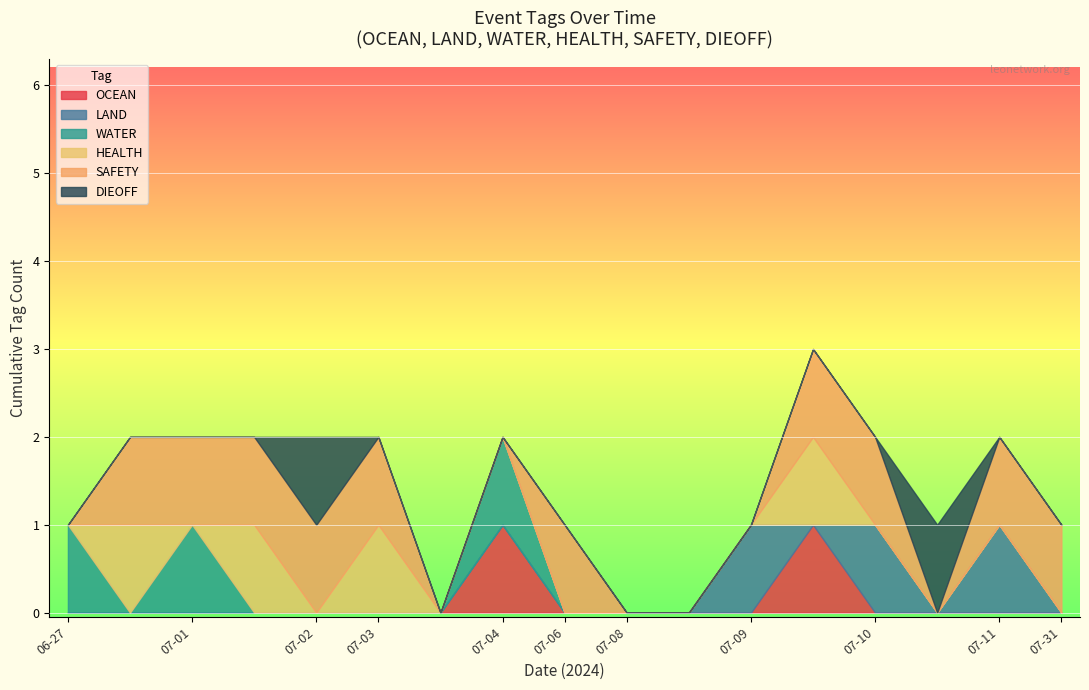

In LAND, how many points are lower than both neighbors (excluding endpoints)?

2